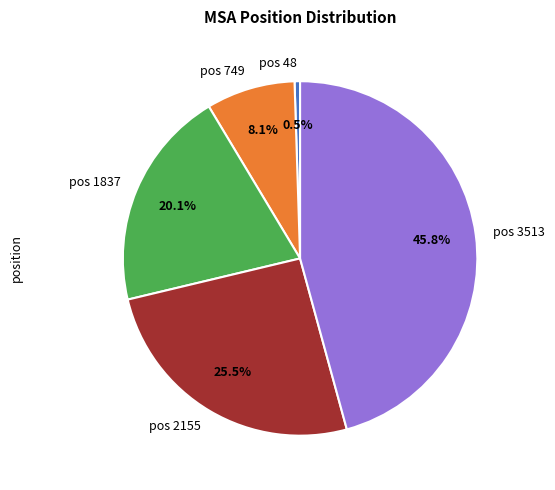

To the nearest percent, what portion does pos 749 represent?

8%